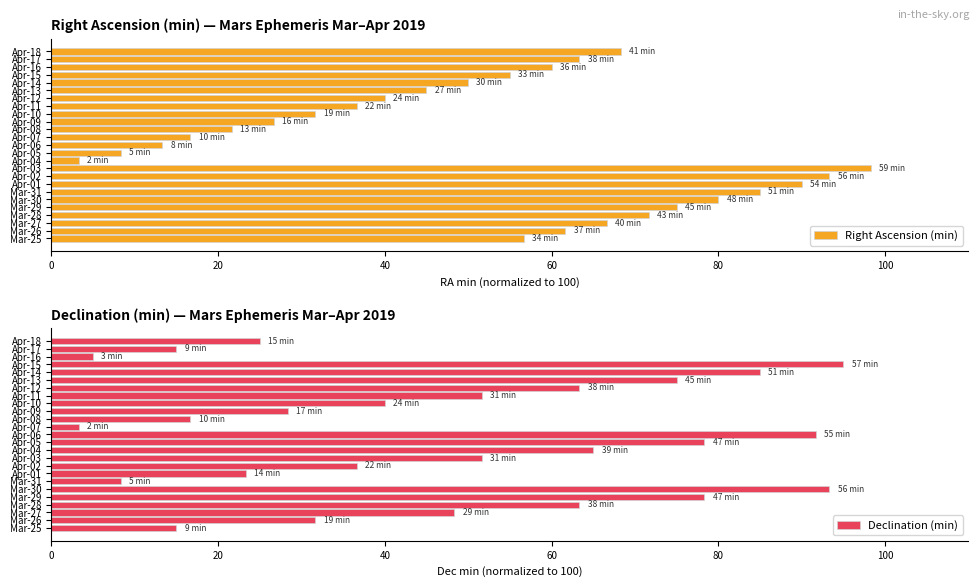

Reading right to left, what are all the values shown in this chart?

Right Ascension (min): 68.3	63.3	60.0	55.0	50.0	45.0	40.0	36.7	31.7	26.7	21.7	16.7	13.3	8.3	3.3	98.3	93.3	90.0	85.0	80.0	75.0	71.7	66.7	61.7	56.7
Declination (min): 25.0	15.0	5.0	95.0	85.0	75.0	63.3	51.7	40.0	28.3	16.7	3.3	91.7	78.3	65.0	51.7	36.7	23.3	8.3	93.3	78.3	63.3	48.3	31.7	15.0